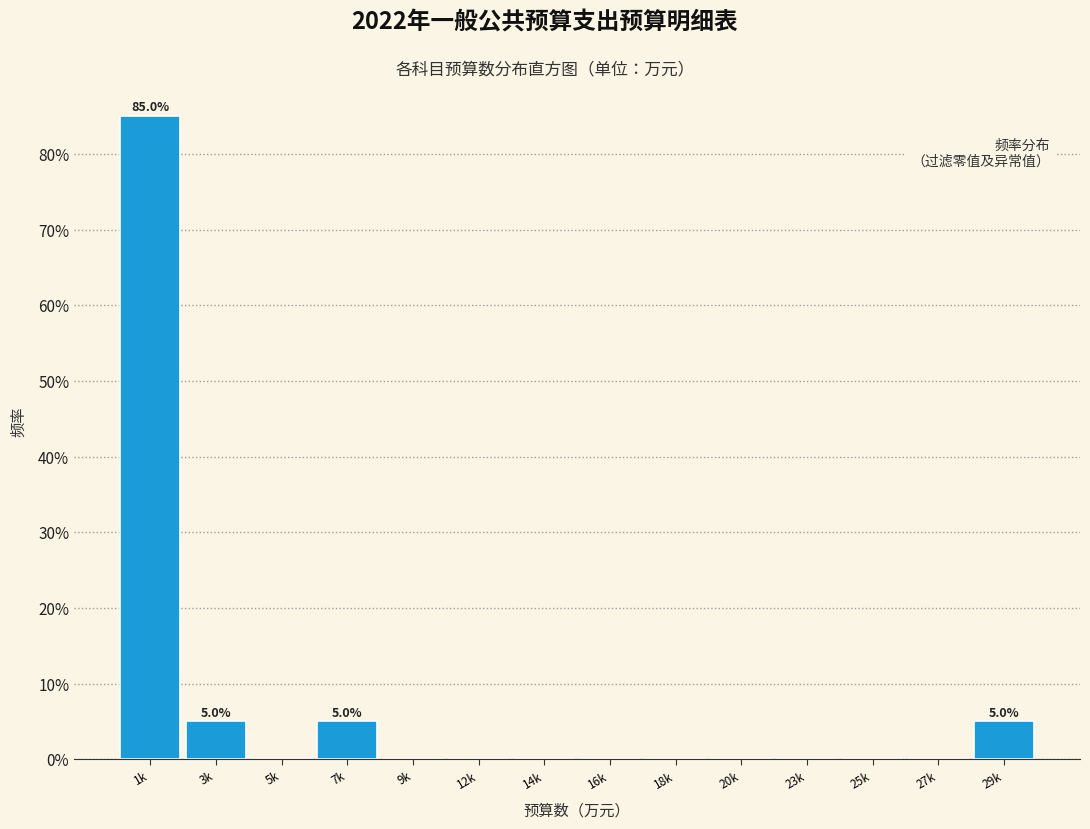

Reading right to left, list all the values displayed in this chart.

29k=5	27k=0	25k=0	23k=0	20k=0	18k=0	16k=0	14k=0	12k=0	9k=0	7k=5	5k=0	3k=5	1k=85